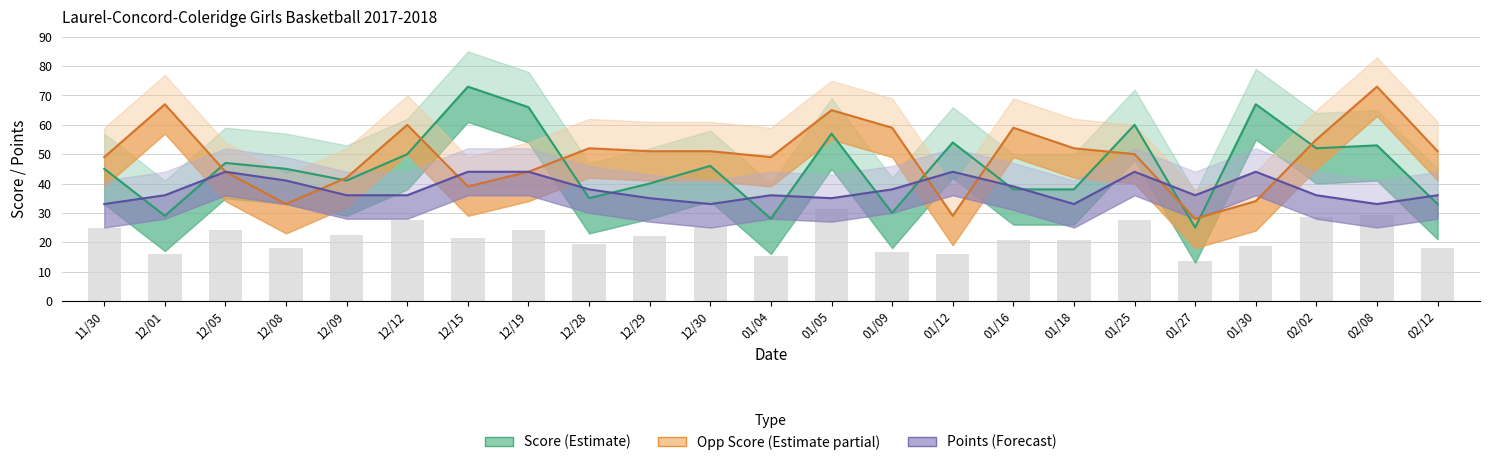

What is the difference between the highest and lowest values at 12/15?

34